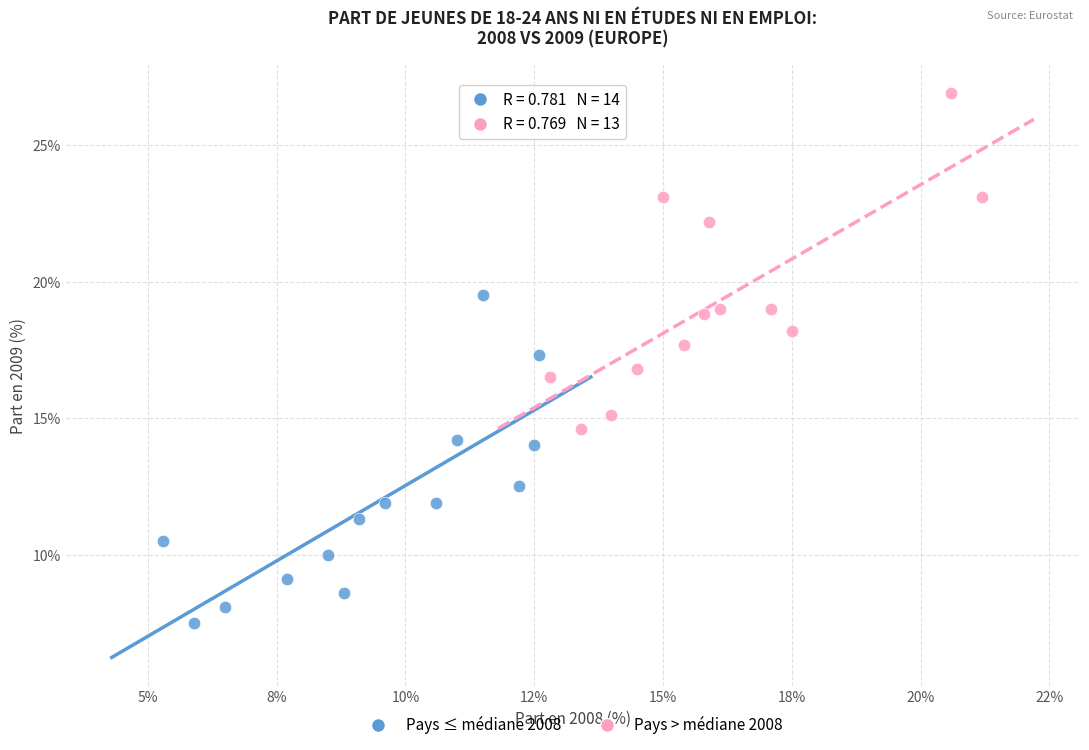

Which series contains the lowest Y value?

Pays ≤ médiane 2008